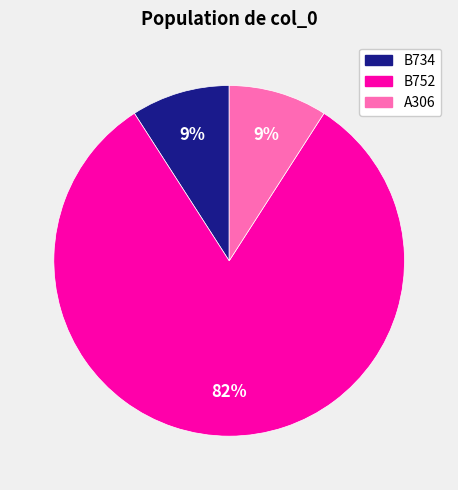

Which has a higher value, B752 or B734?

B752